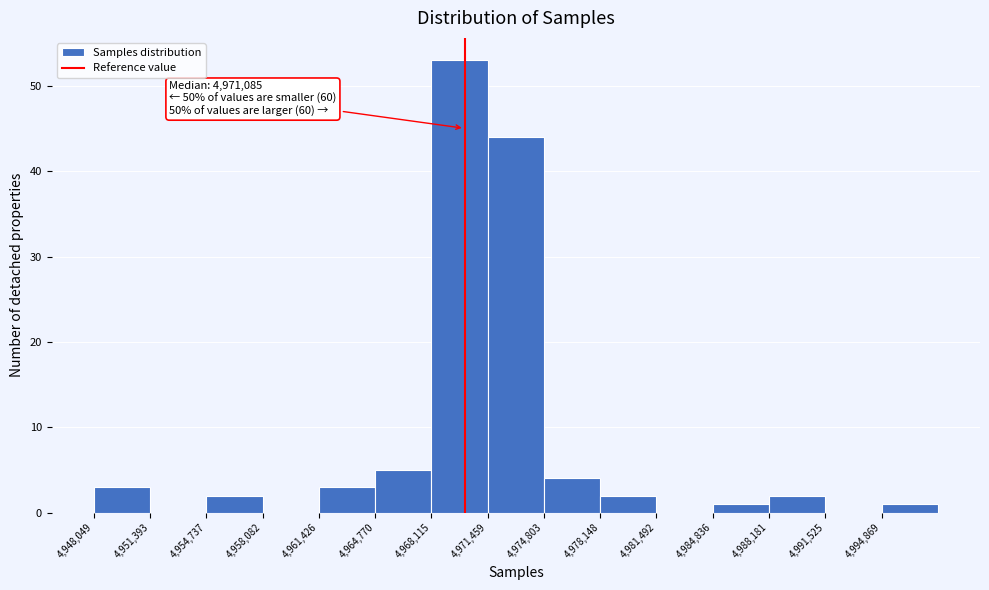

Which range on the x-axis has the tallest bar?

4968000 to 4971500